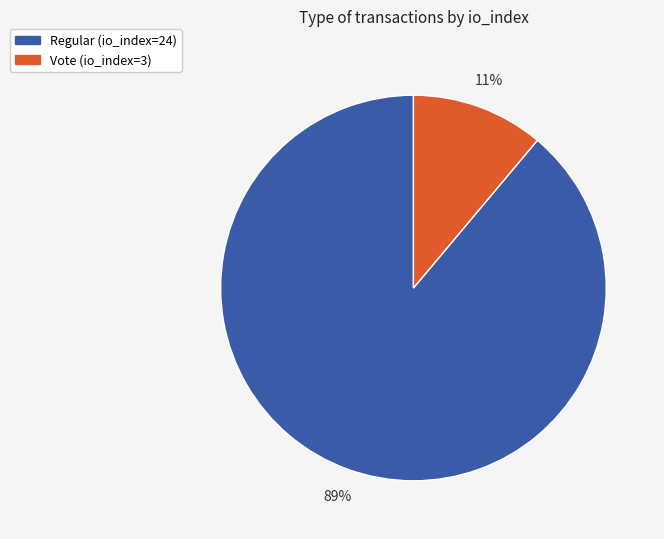

Combined, do Regular (io_index=24) and Vote (io_index=3) account for over 50%?

Yes